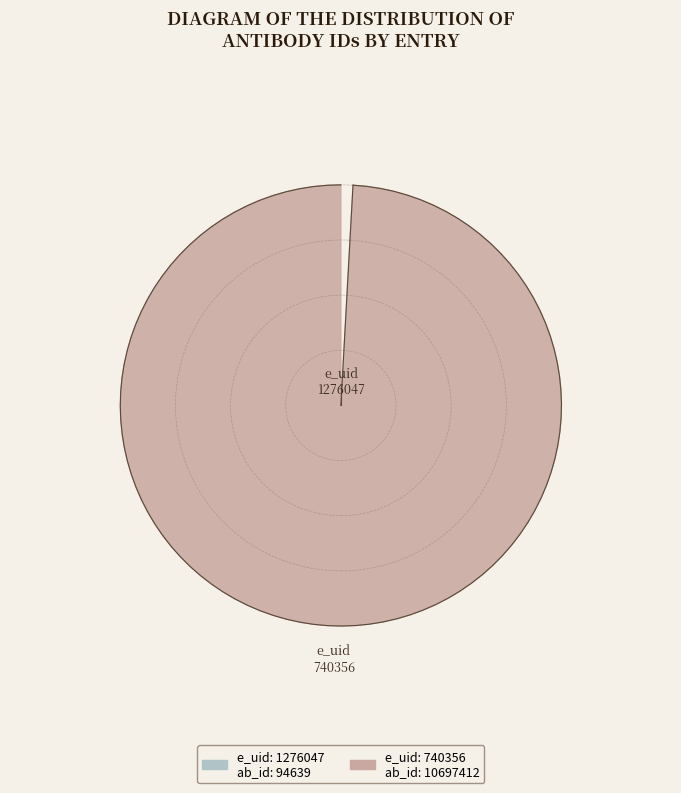

What is the change in value from 1276047 to 740356?

+10602773